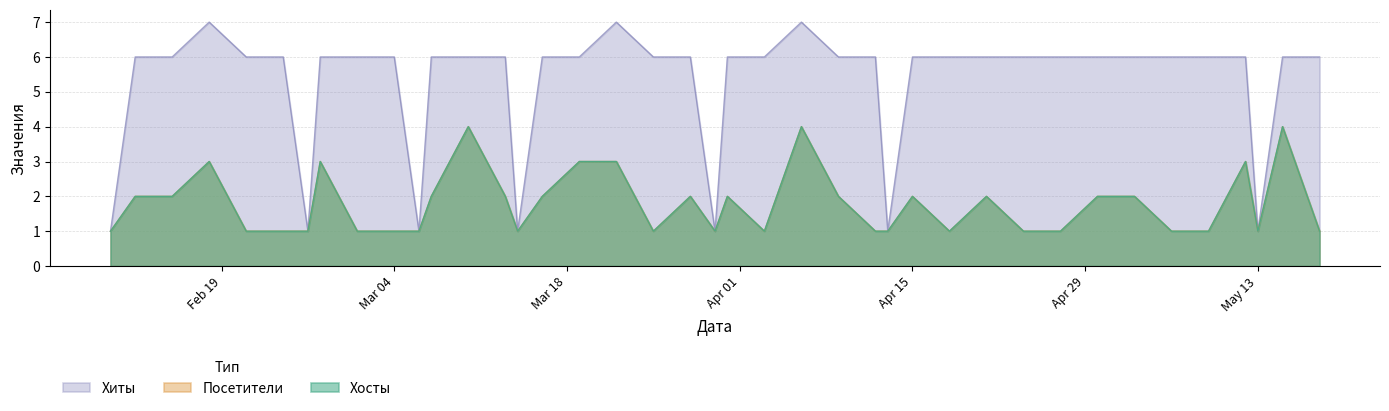

At 2024-04-09, list the series in order from smallest to largest.

Хосты, Посетители, Хиты